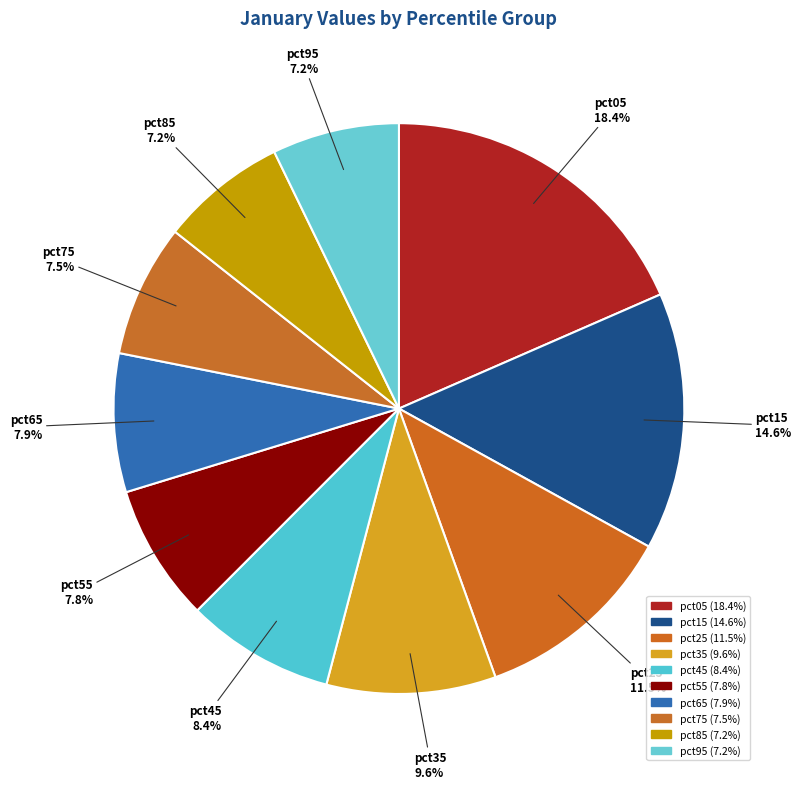

How many segments does this pie chart have?

10